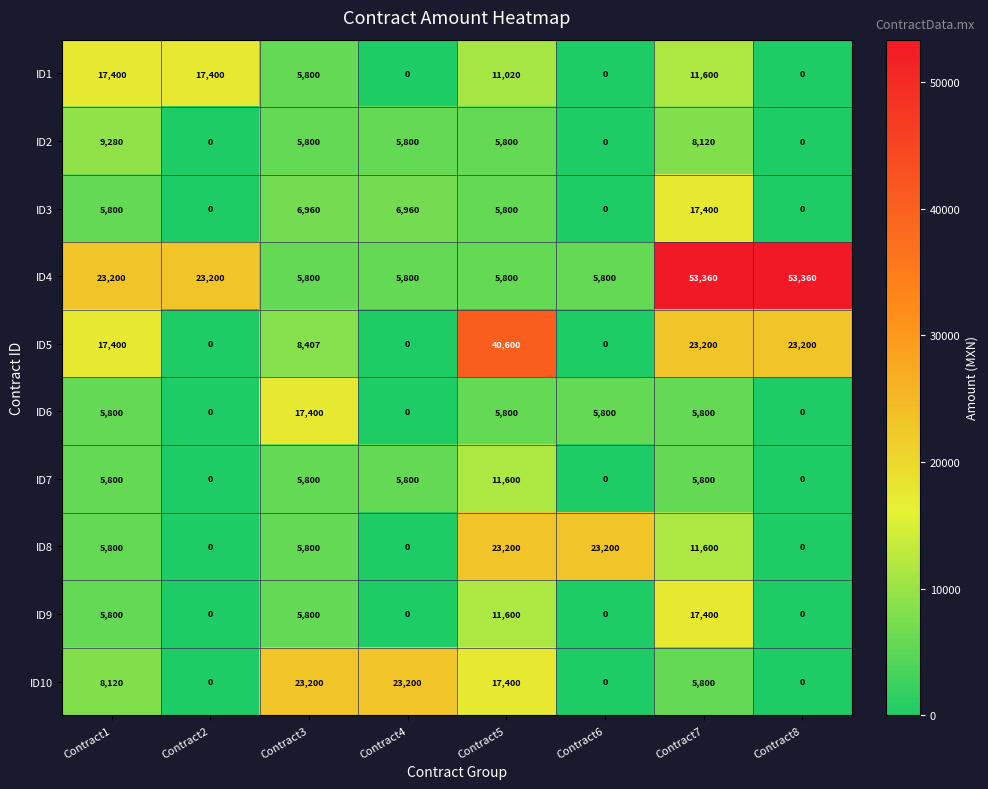

What is the difference between the maximum and minimum values in the ID5 series?

40600